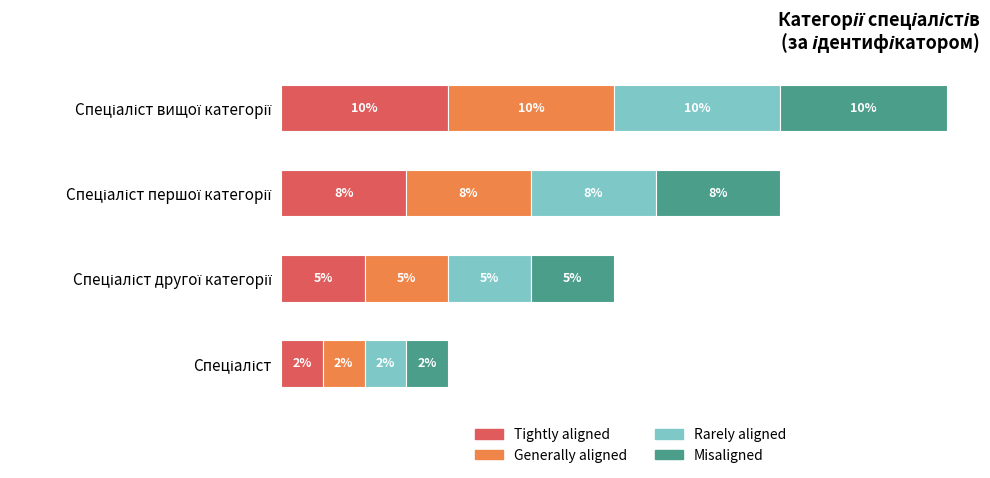

What are all the series names shown in the legend?

Tightly aligned, Generally aligned, Rarely aligned, Misaligned